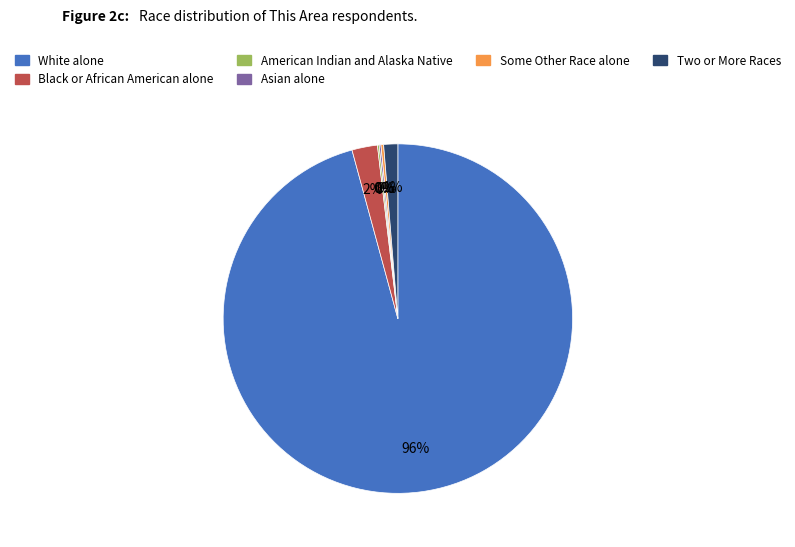

Is there any slice that represents more than half of the pie?

Yes